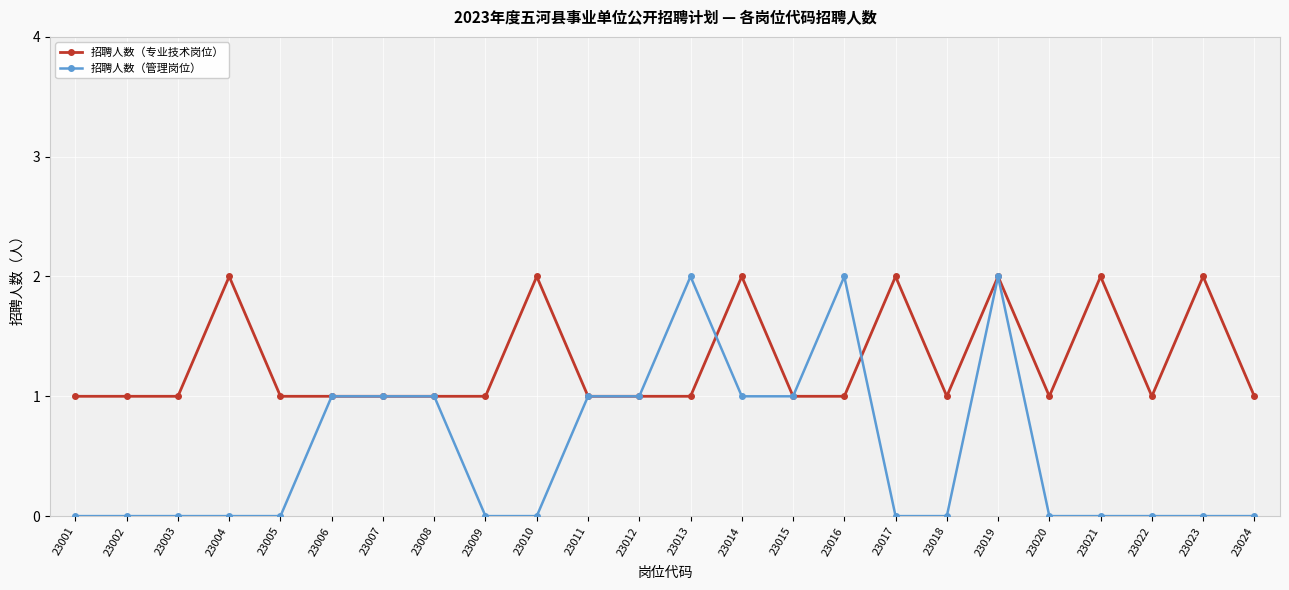

What is the difference between the maximum and second lowest values in the 招聘人数（专业技术岗位） series?

1